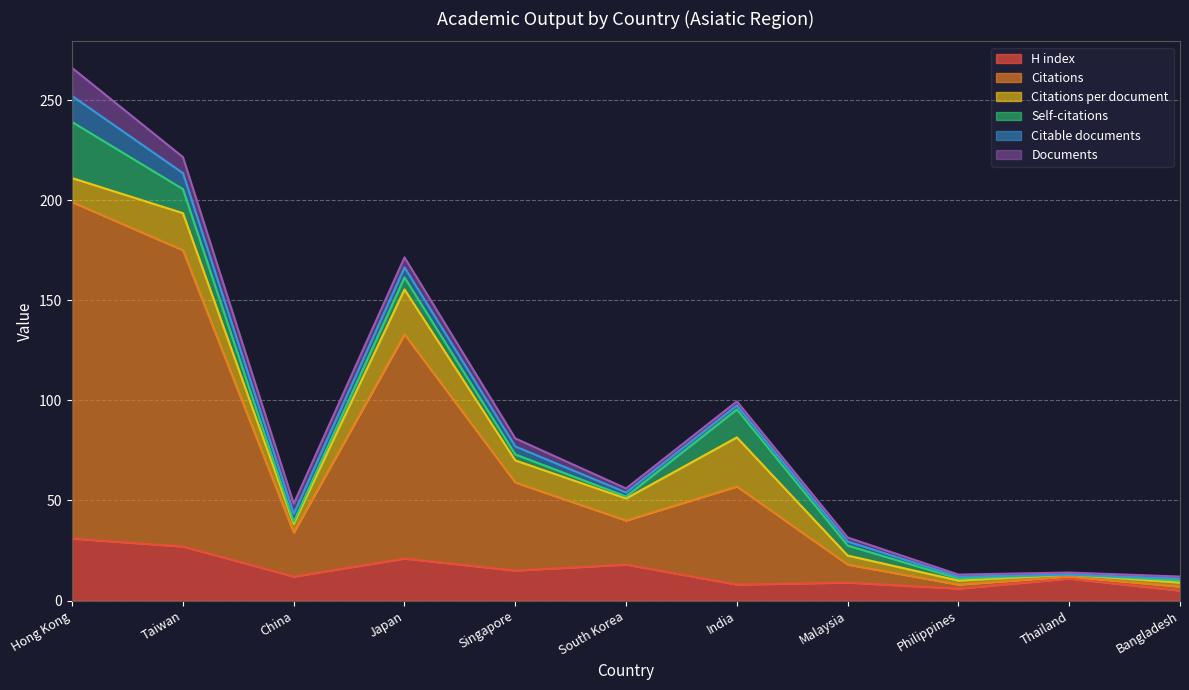

What is the label of the 8th point from the right?

Japan